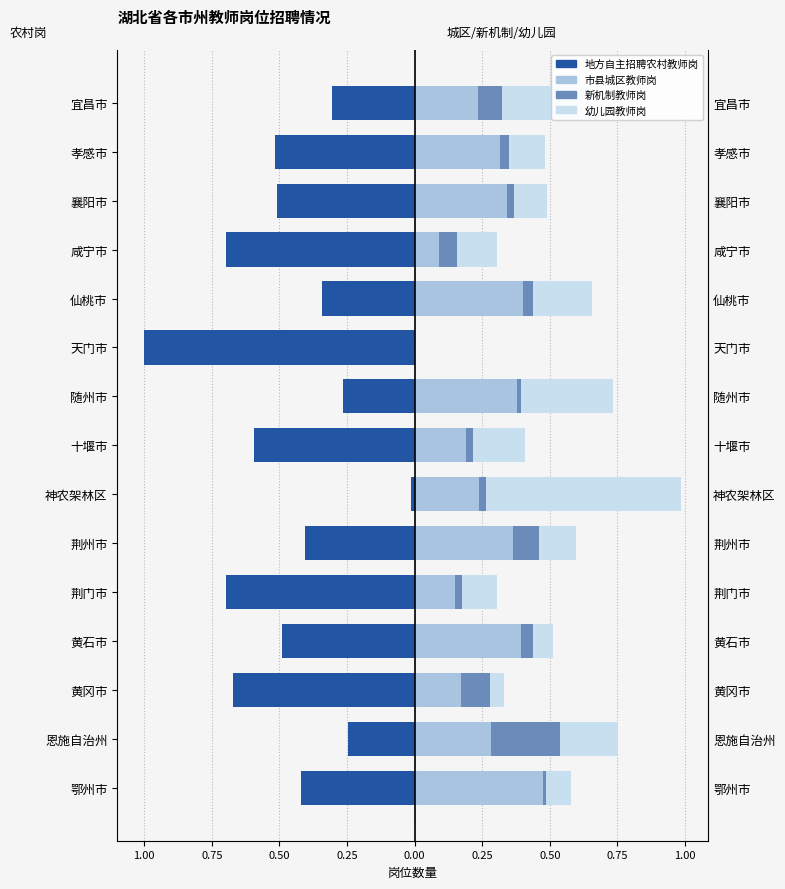

True or false: 市县城区教师岗 has a value of 0.2 at 黄石市.

False